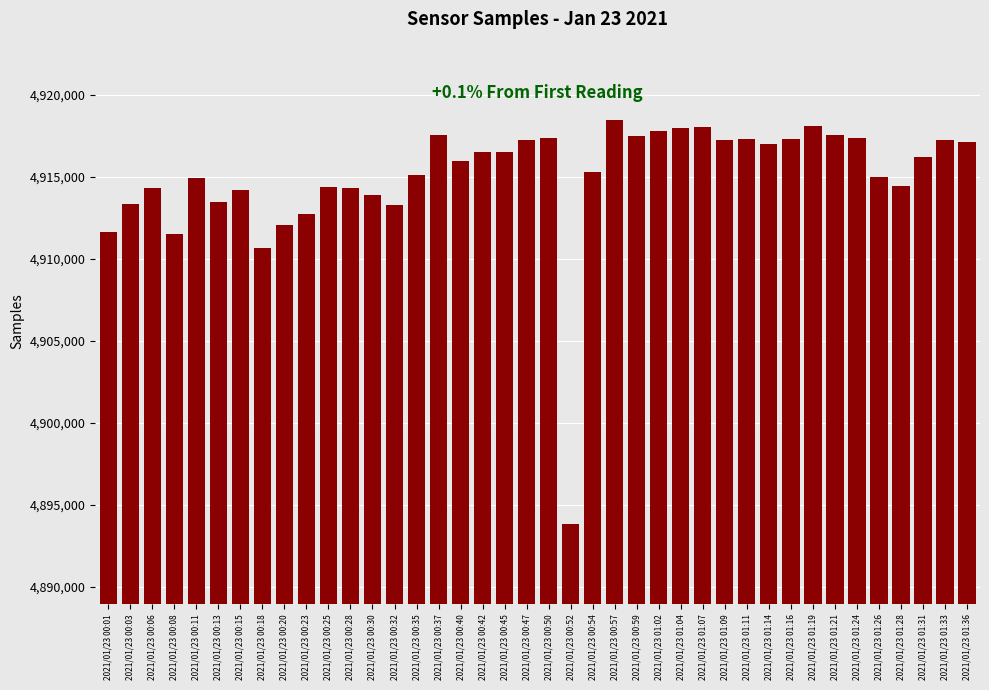

What is the sum of all values?

196601091